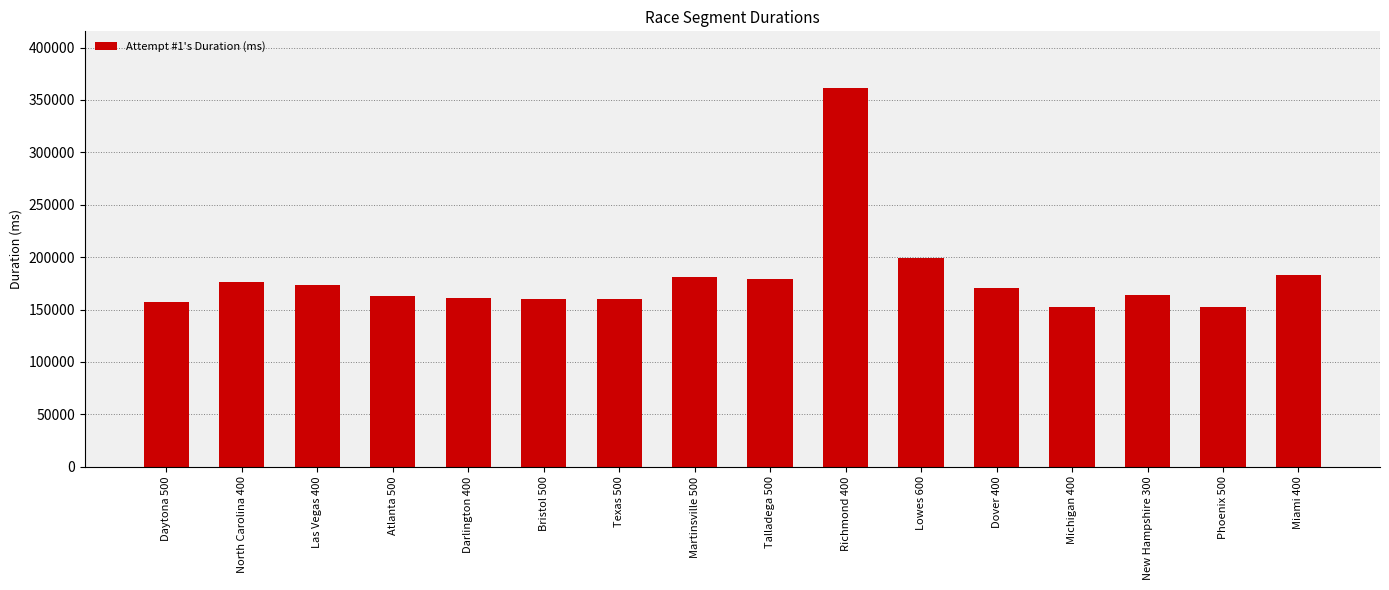

What is the label of the 9th bar from the left?

Talladega 500